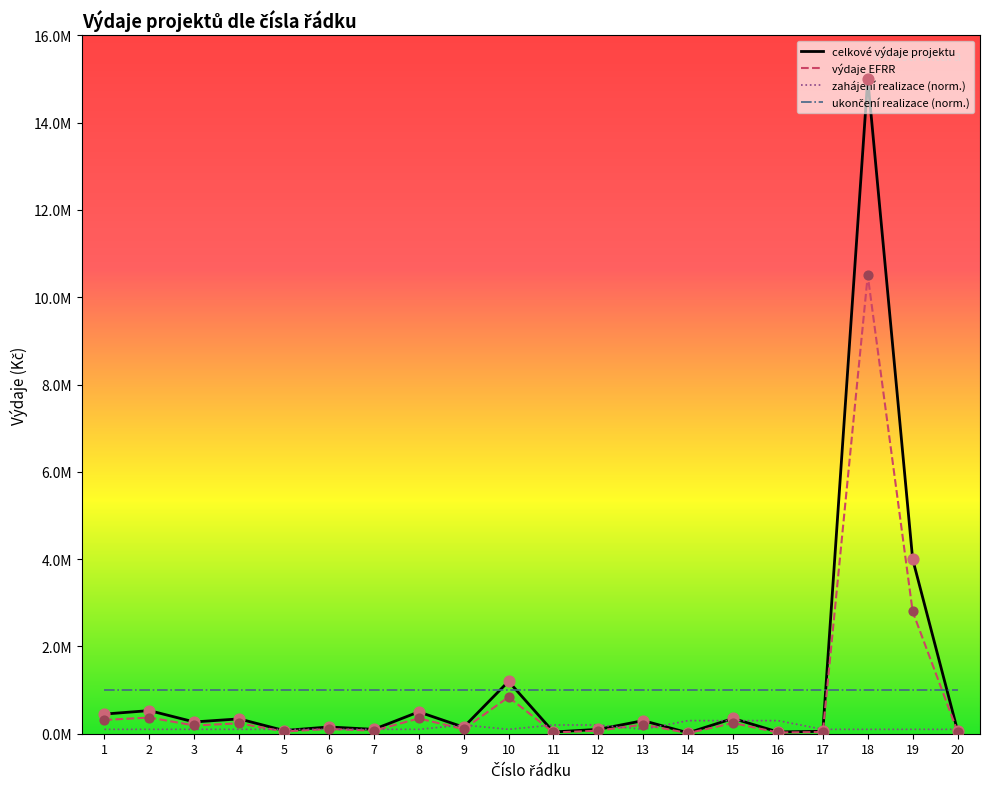

What is the total value across all series at 12?

370000